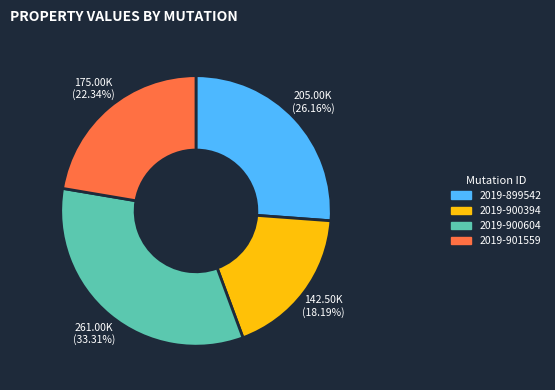

What is the smallest slice in the pie chart?

2019-900394